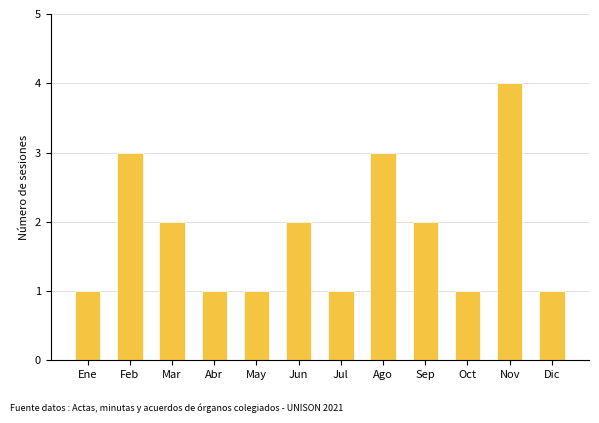

What is the difference between the maximum and minimum values?

3